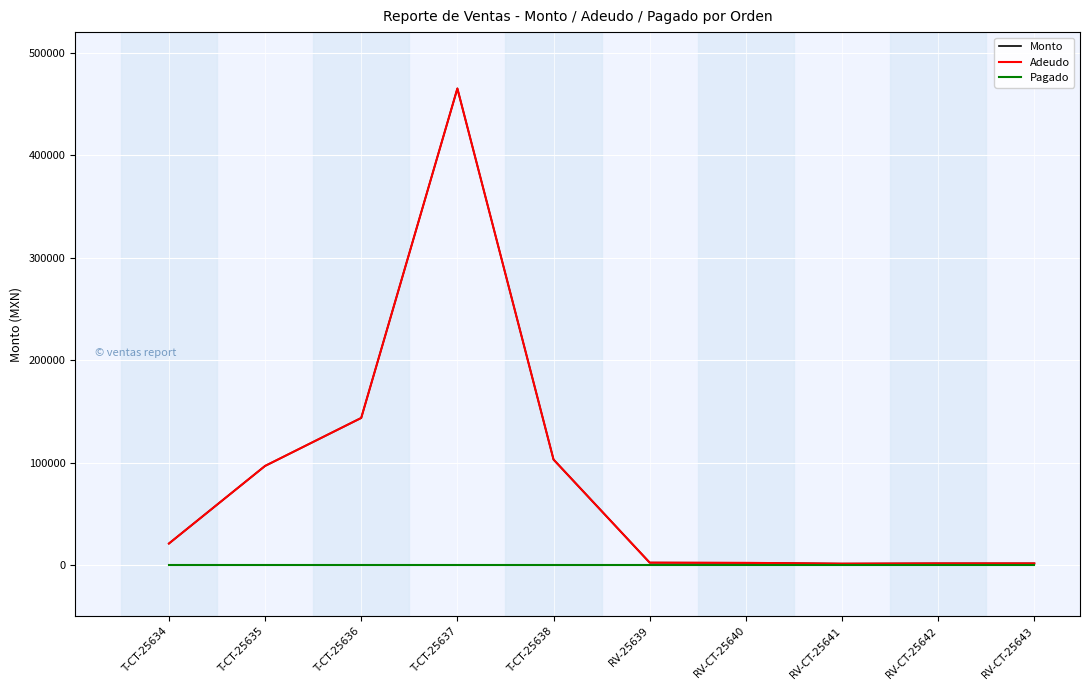

True or false: Pagado and Monto cross at least once.

False